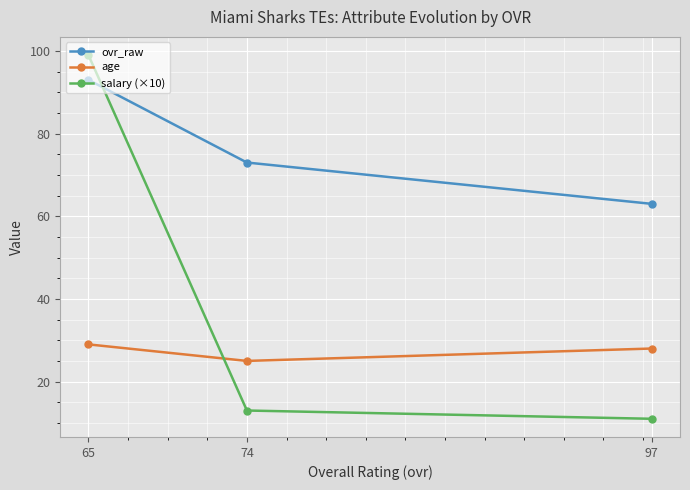

At which category is the sum across all series the highest?

65